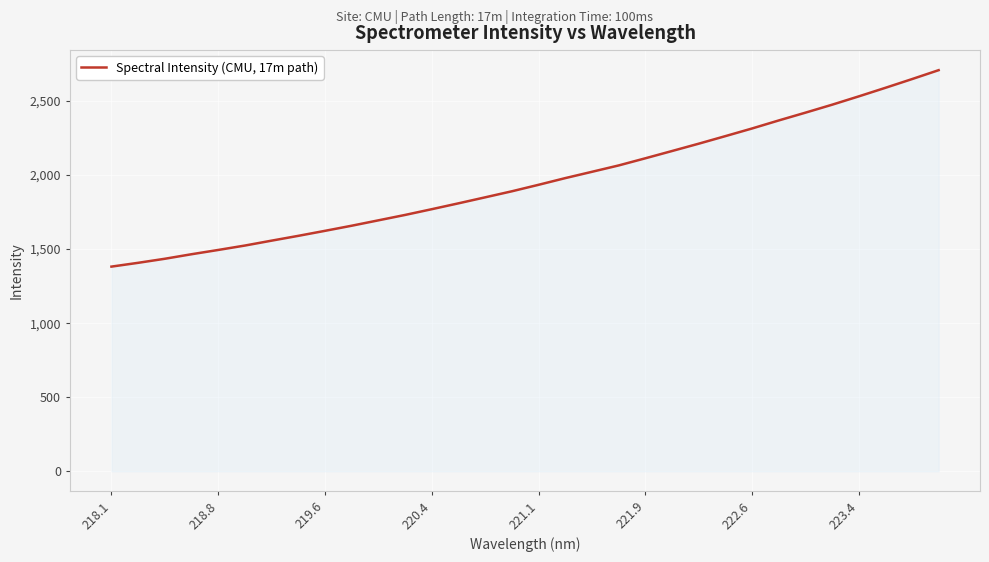

What is the maximum value shown in the chart?

2708.8